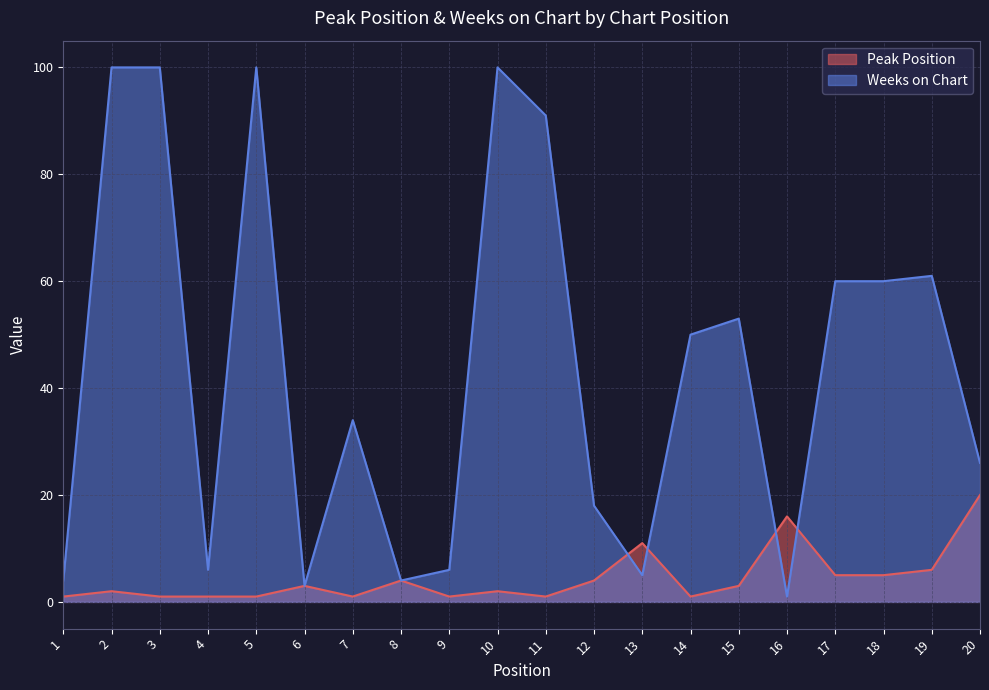

What is the value of the Peak Position point at the 4th from the left?

1